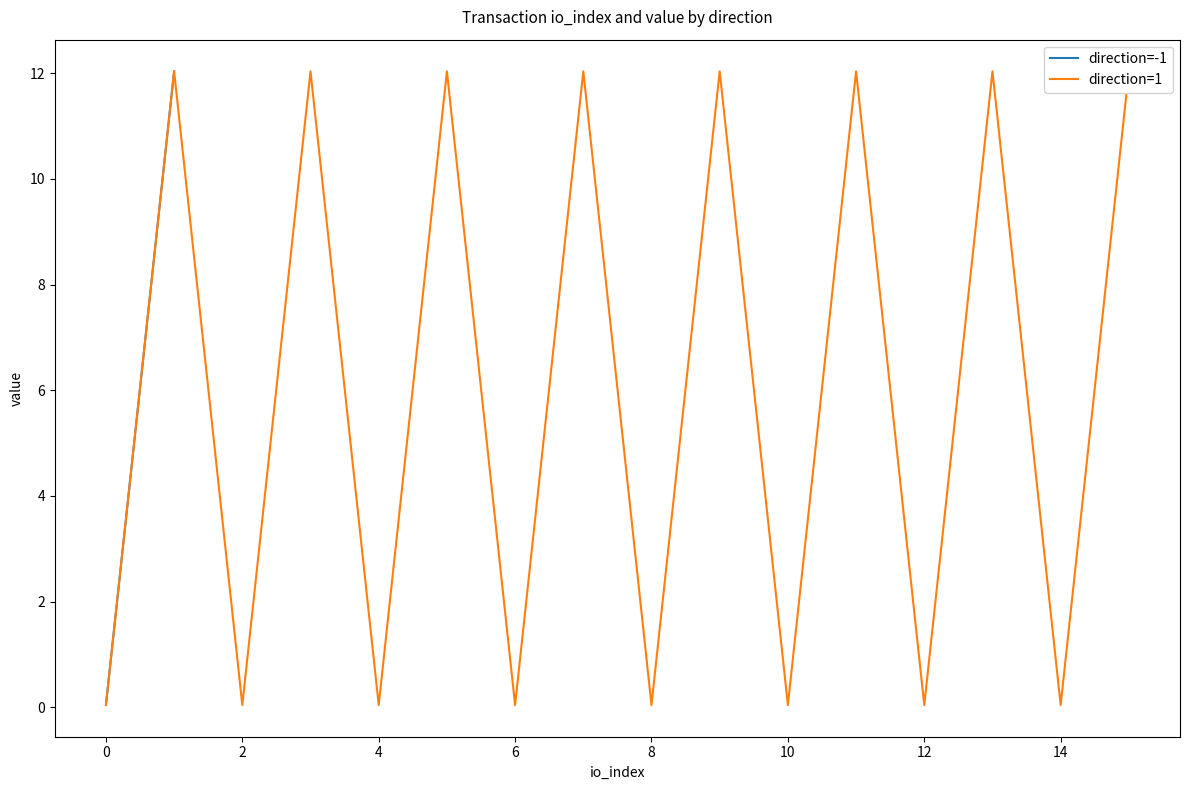

What is the total value across all series at 10?

0.1